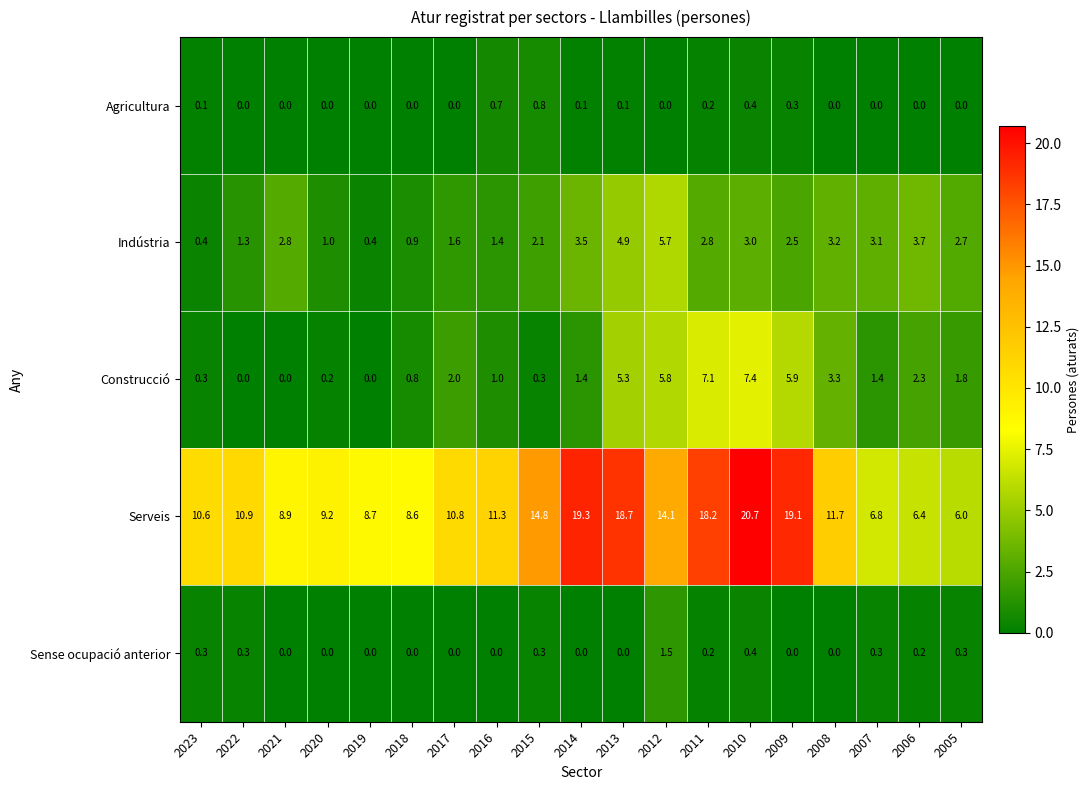

Between 2021 and 2011, which series saw the biggest shift?

Serveis